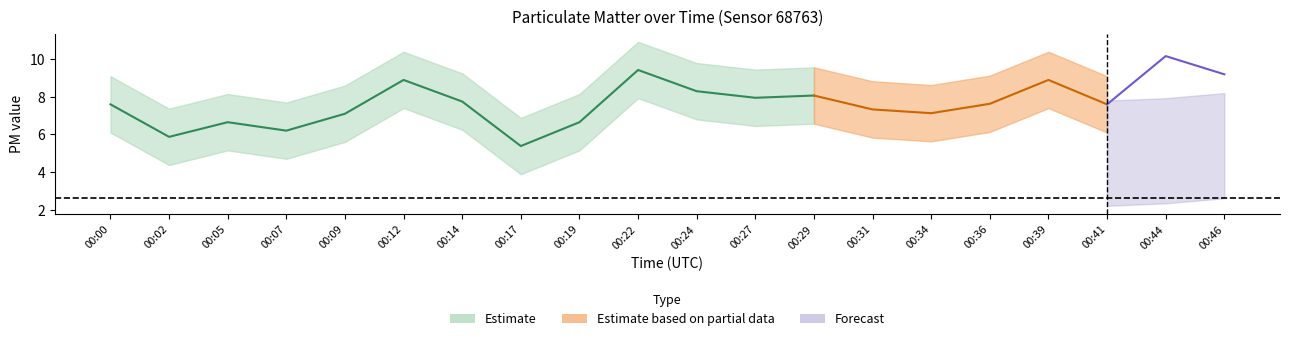

What is the difference between the maximum and minimum values in the P1 series?

4.8